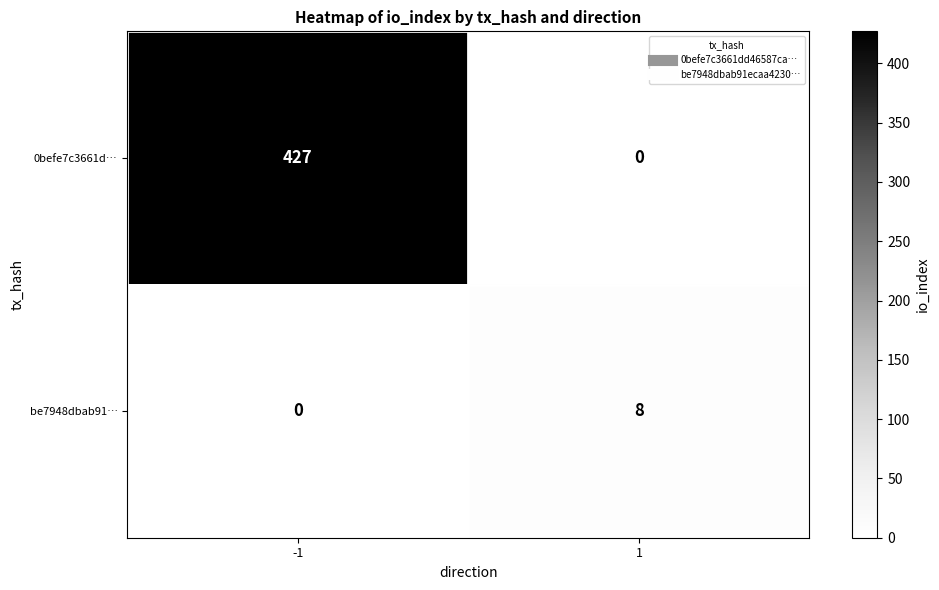

Rank the series at -1 from highest to lowest value.

0befe7c3661d…, be7948dbab91…